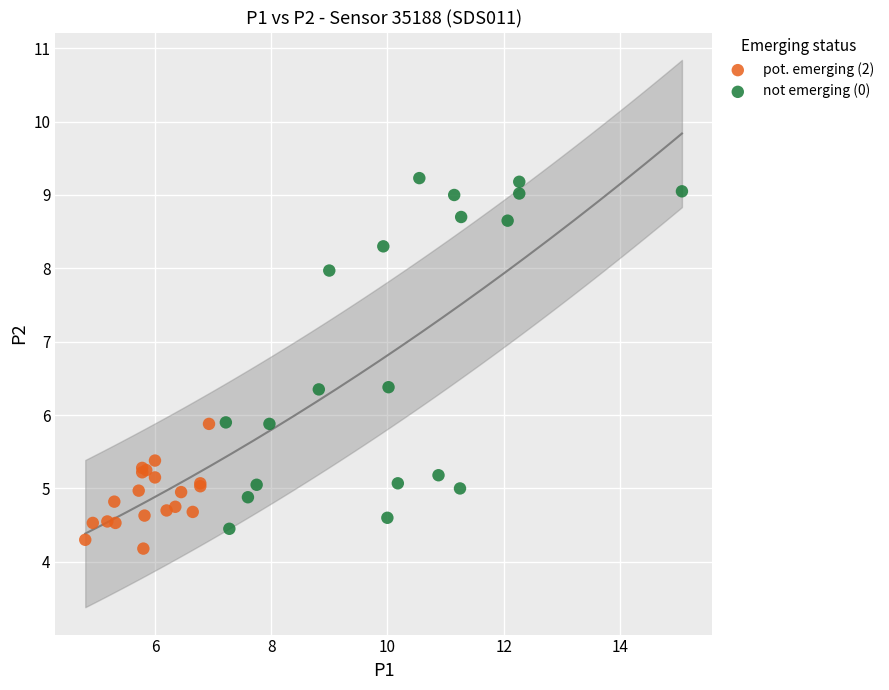

Which series contains the highest Y value?

not emerging (0)